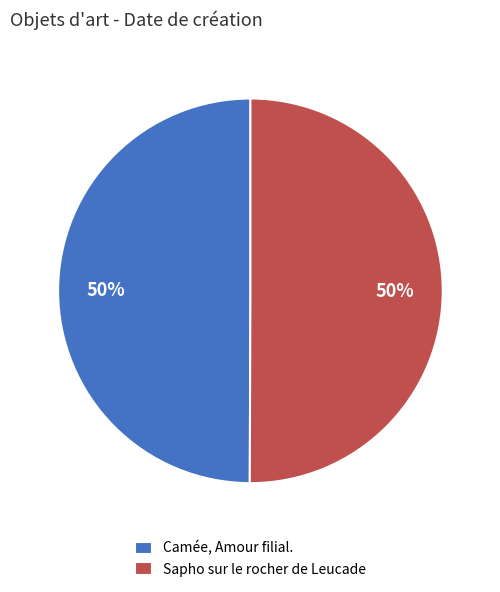

Is it true that Camée, Amour filial. is 50% of the pie?

True